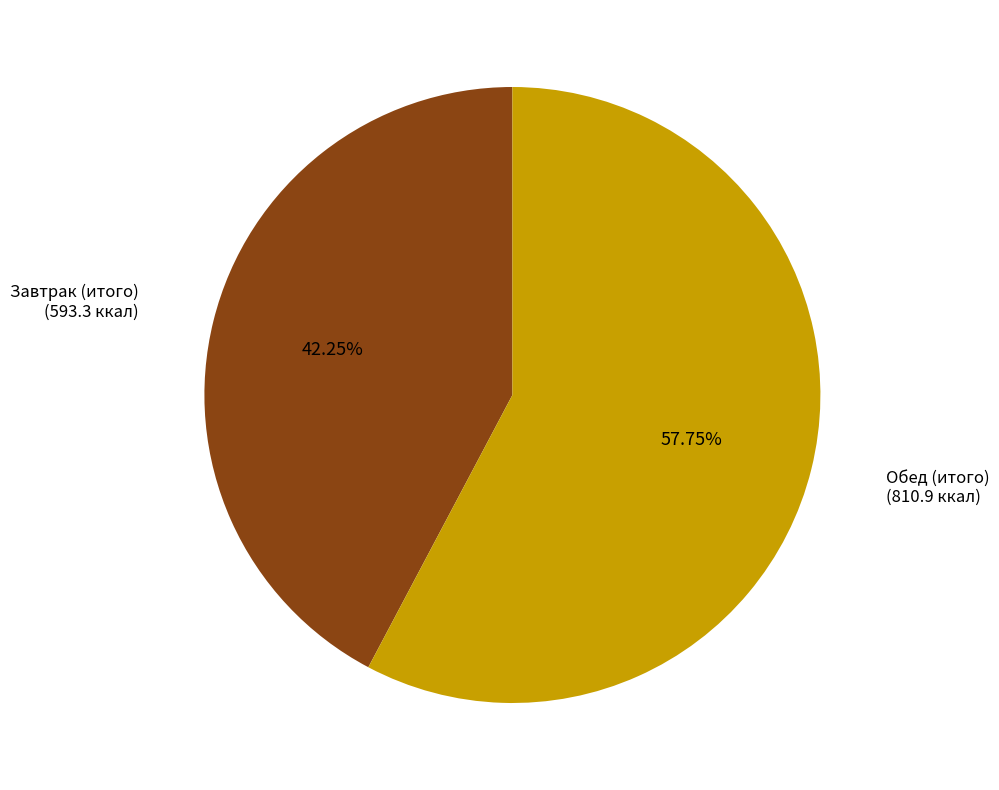

Does any single category account for the majority?

Yes